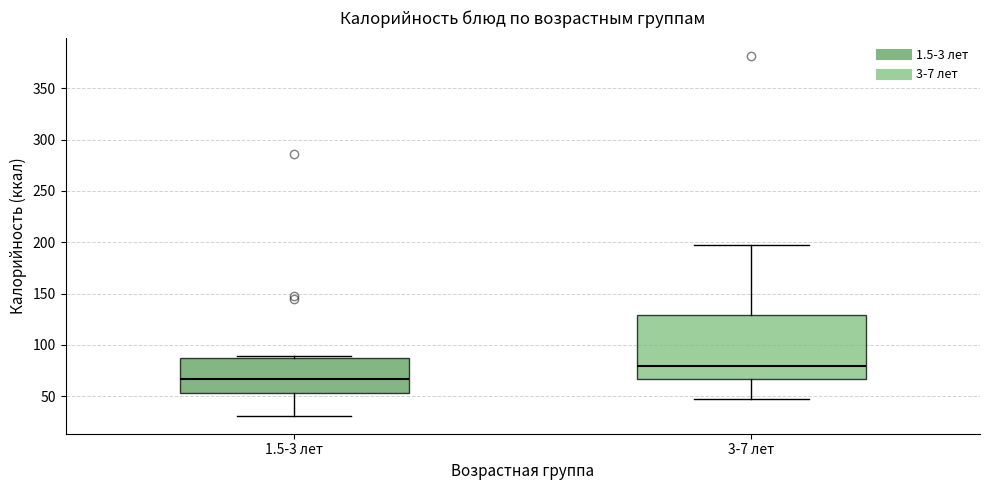

Where is the upper edge of the box for 1.5-3 лет on the y-axis? The values are not printed on the chart, so give them approximately, as read against the axis.

85